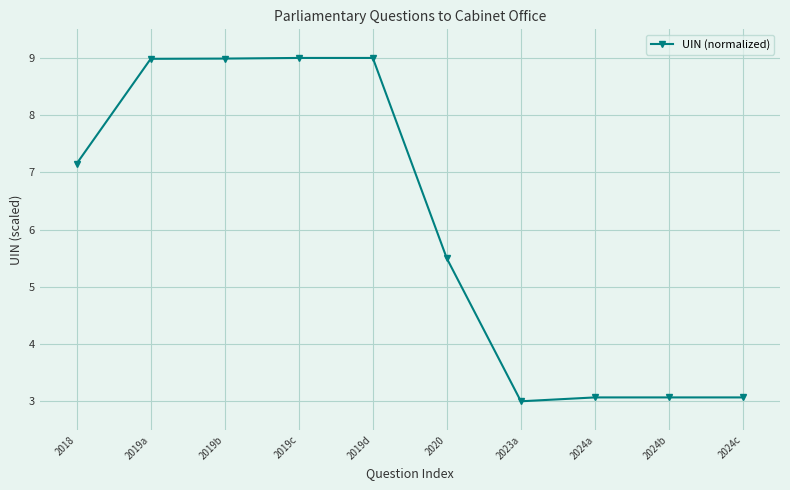

What is the value of the 5th point from the left?

9.0